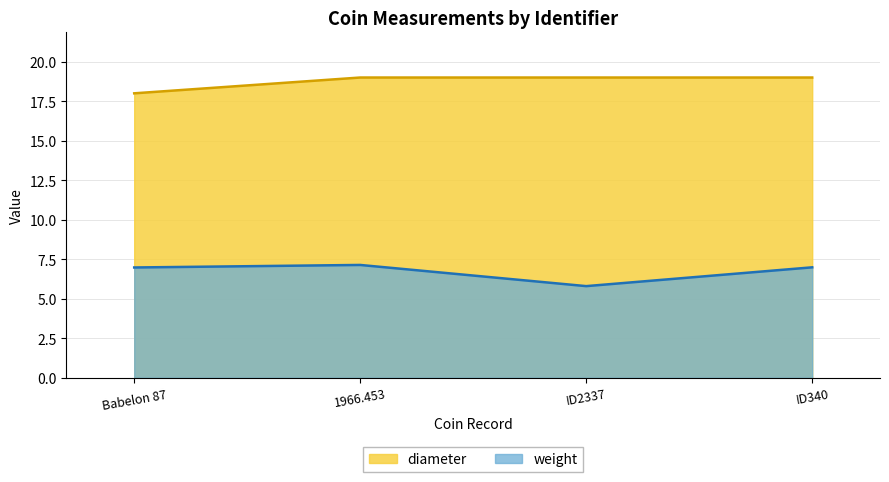

What is the highest value of the diameter series?

19.0